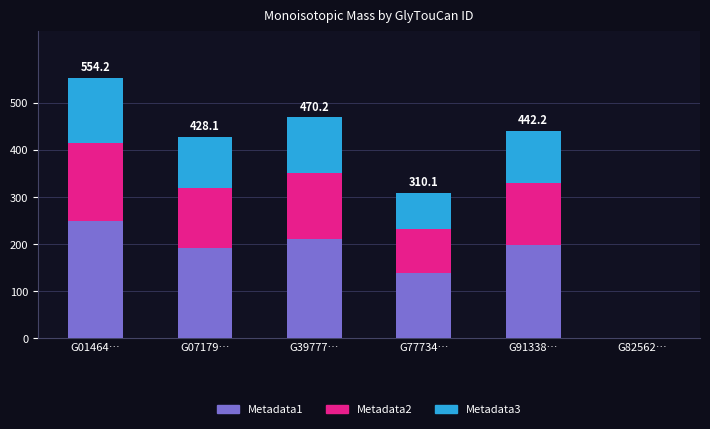

The value of Metadata1 at G82562… is -81.1. True or false?

False